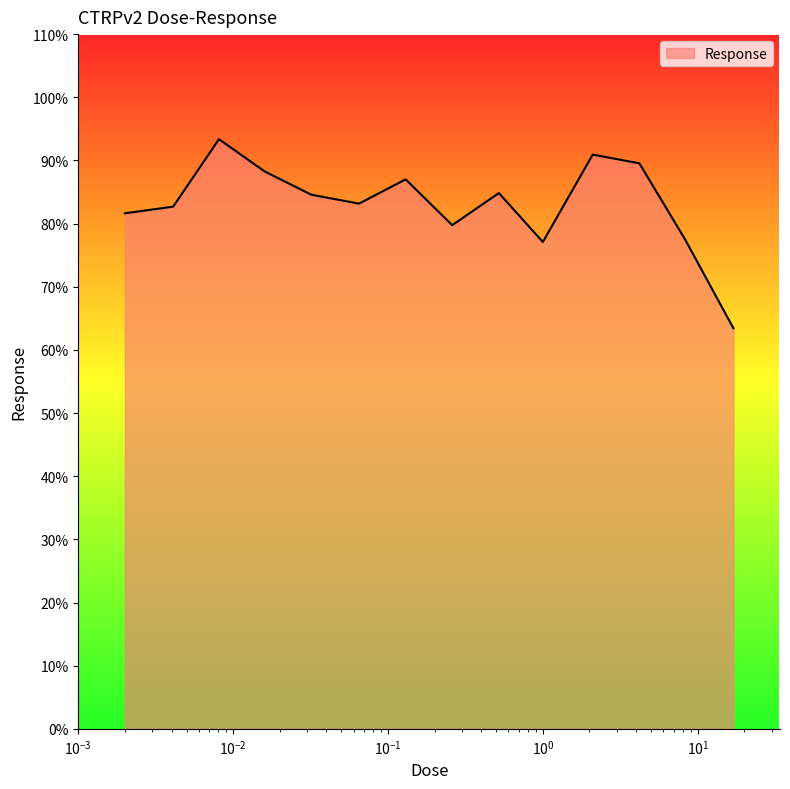

What is the difference between the second highest and minimum values?

27.5